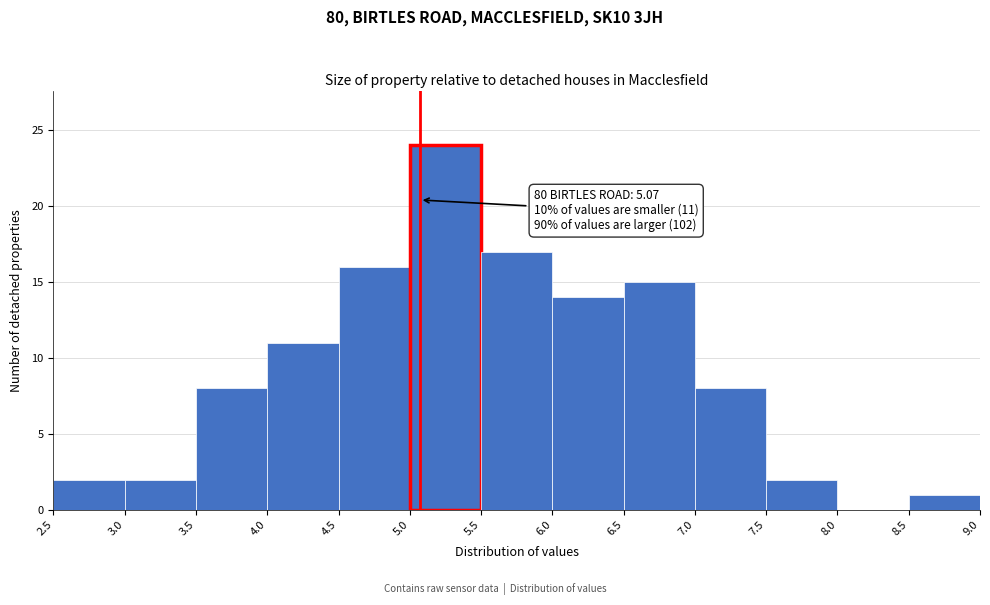

Over which range of the x-axis is the bar tallest?

5.0 to 5.5